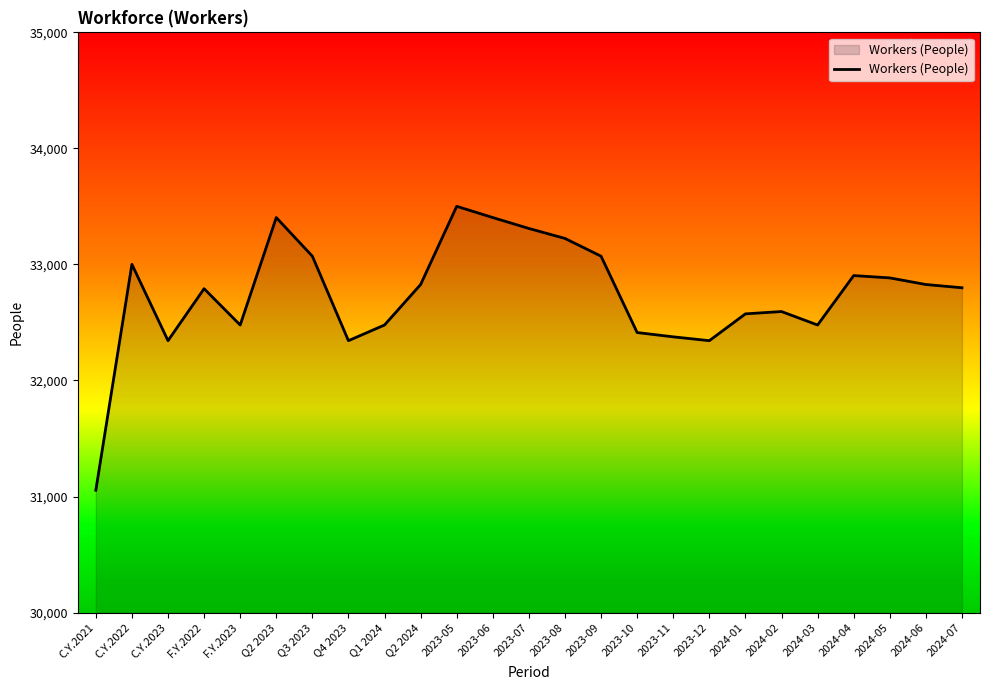

What is the approximate value at Q2 2024, to the nearest 50?

32850